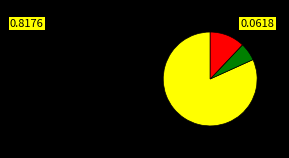

Does any single category account for the majority?

Yes